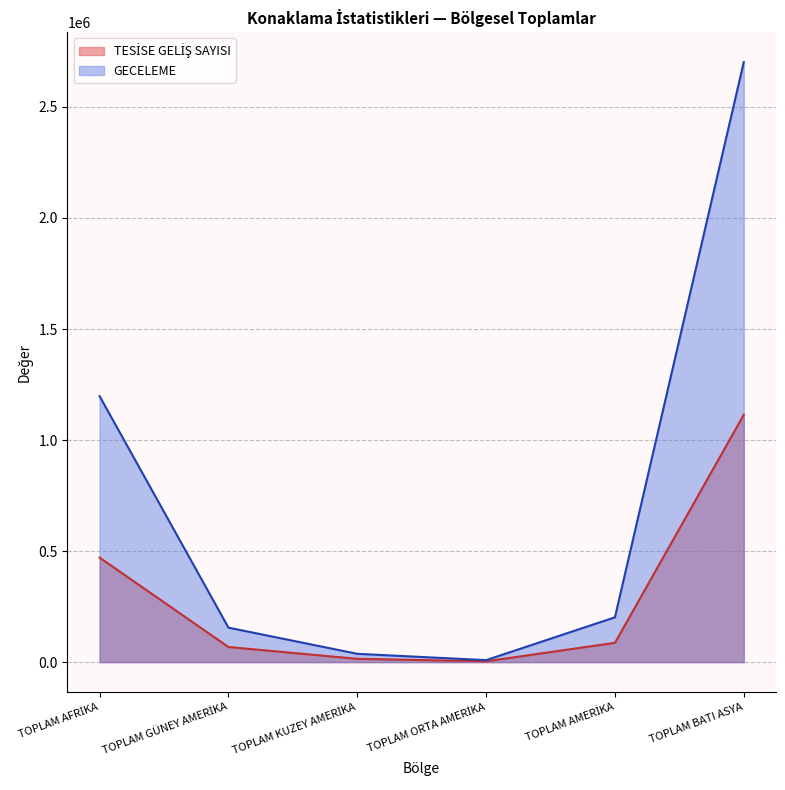

True or false: TESİSE GELİŞ SAYISI has a value of 205649 at TOPLAM AFRİKA.

False